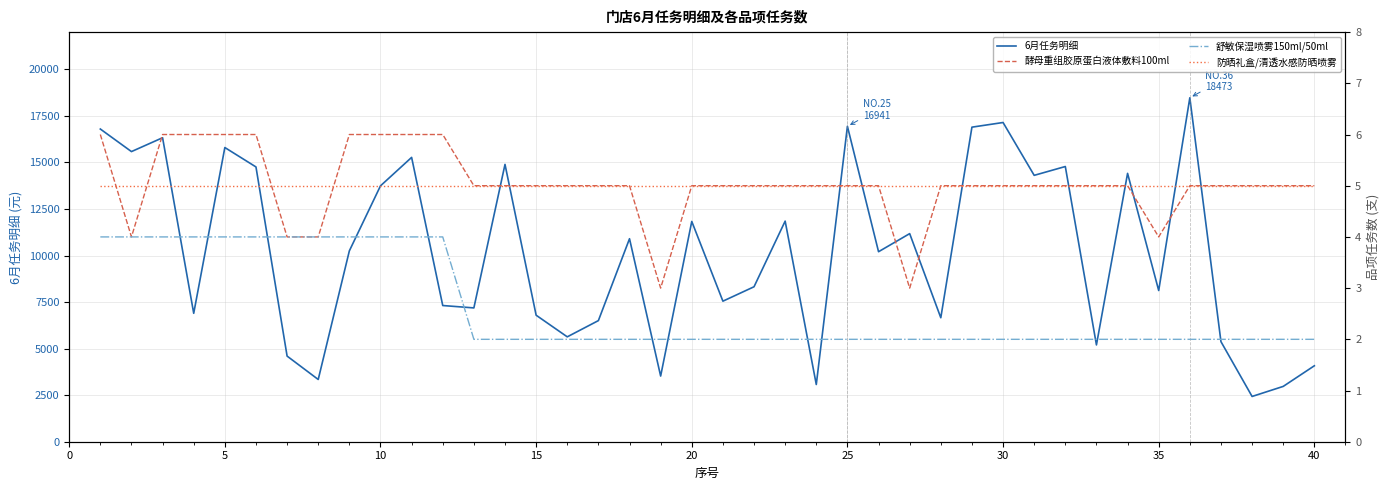

What is the minimum value for 舒敏保湿喷雾150ml/50ml?

2